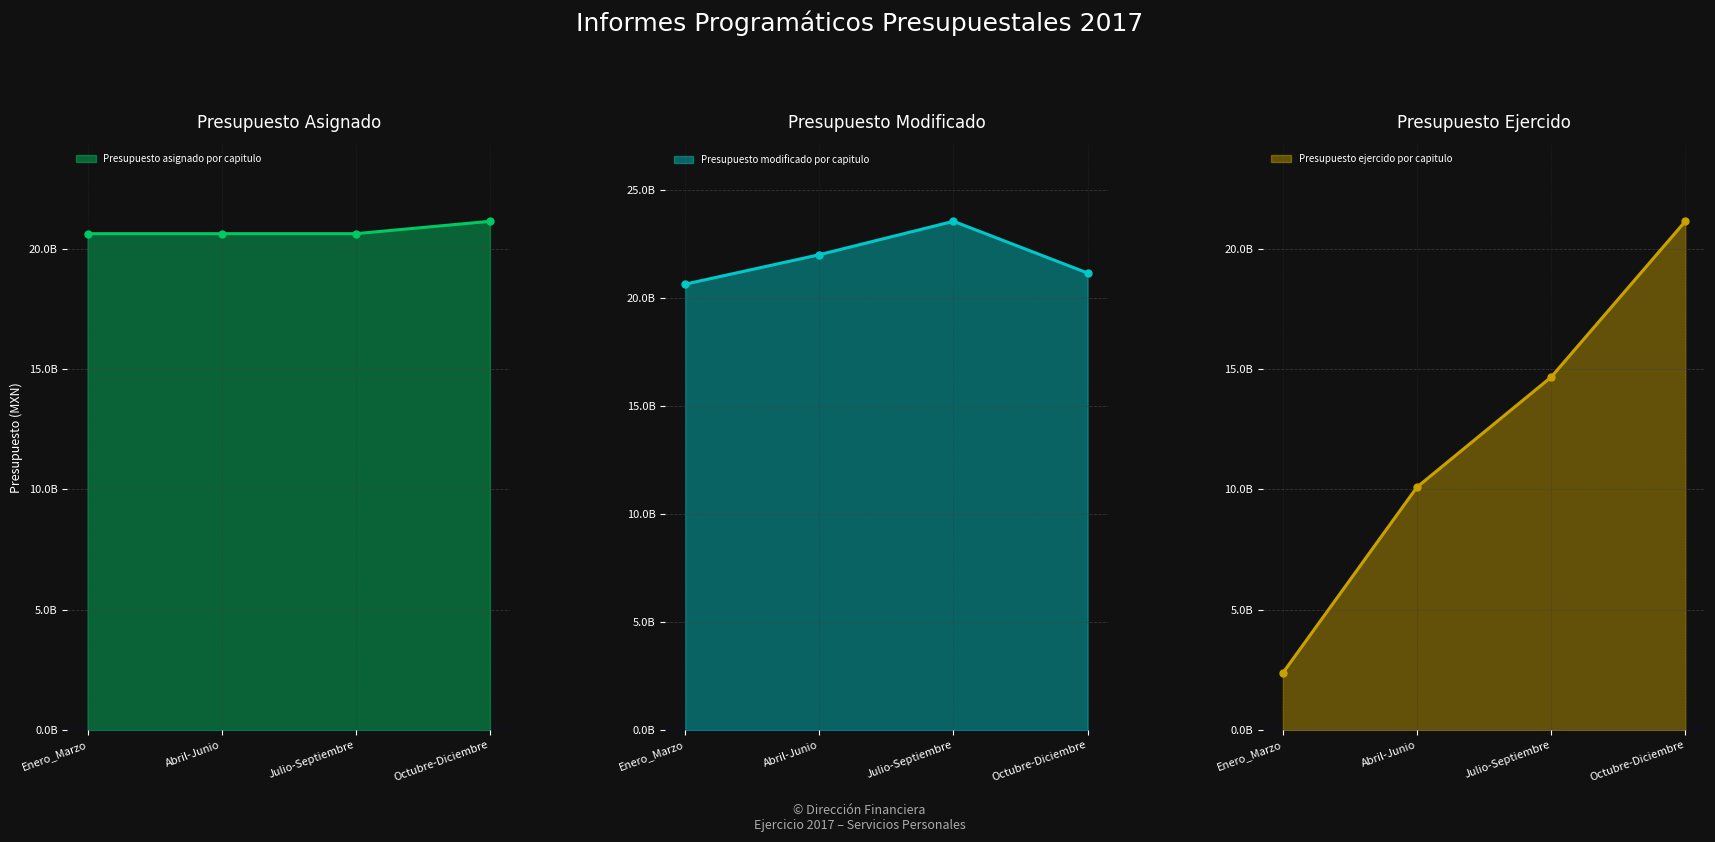

How many data points in Presupuesto ejercido por capitulo are less than 14667315717?

2